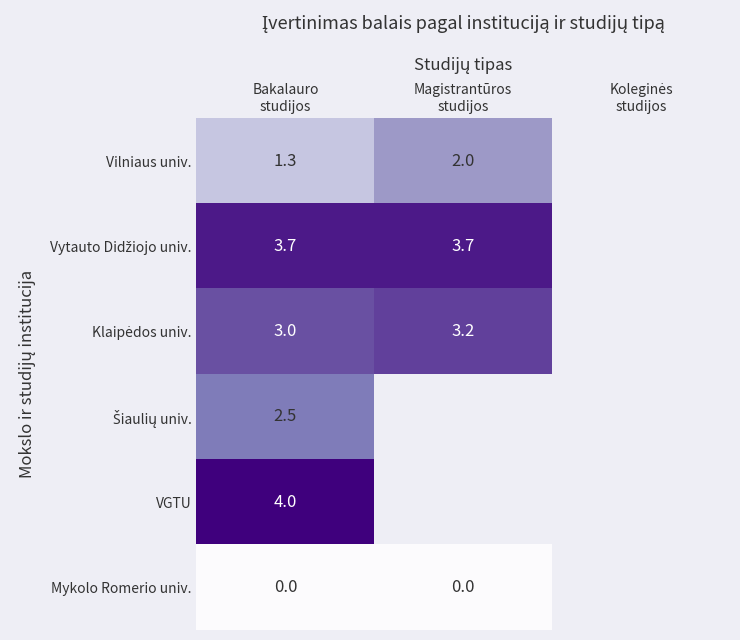

Which category has the highest value across all series?

Bakalauro
studijos